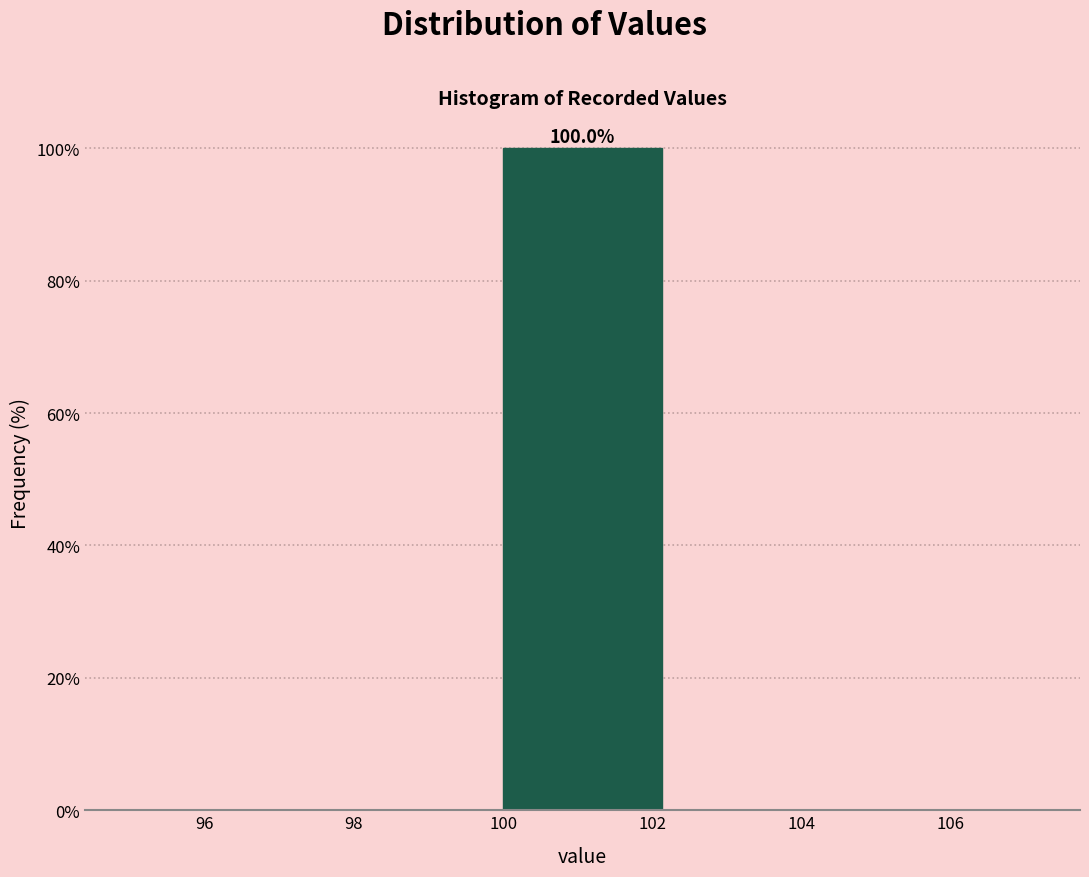

Over which range of the x-axis is the bar tallest?

100.0 to 102.5